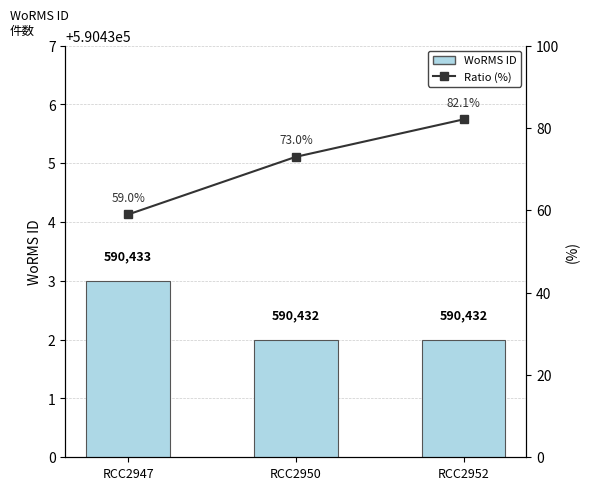

What is the approximate value of Ratio (%) at RCC2950?

73.0